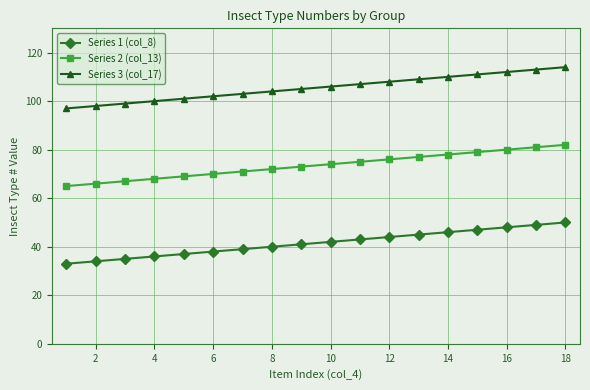

What are all the series names shown in the legend?

Series 1 (col_8), Series 2 (col_13), Series 3 (col_17)